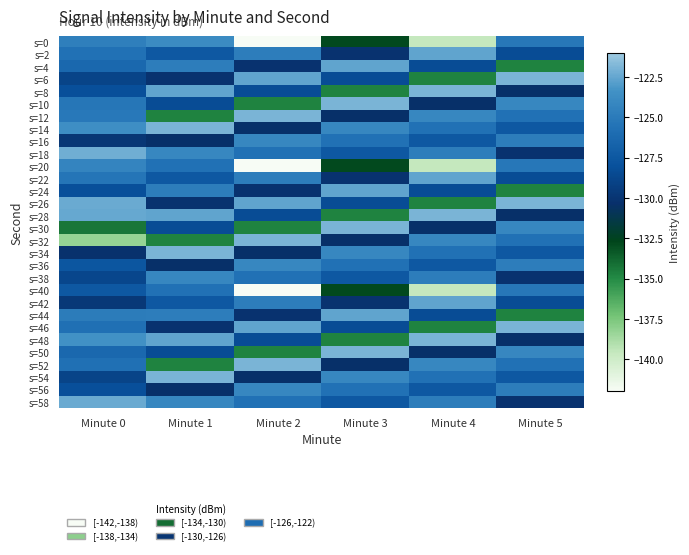

Which series has the largest total across all categories?

s=14